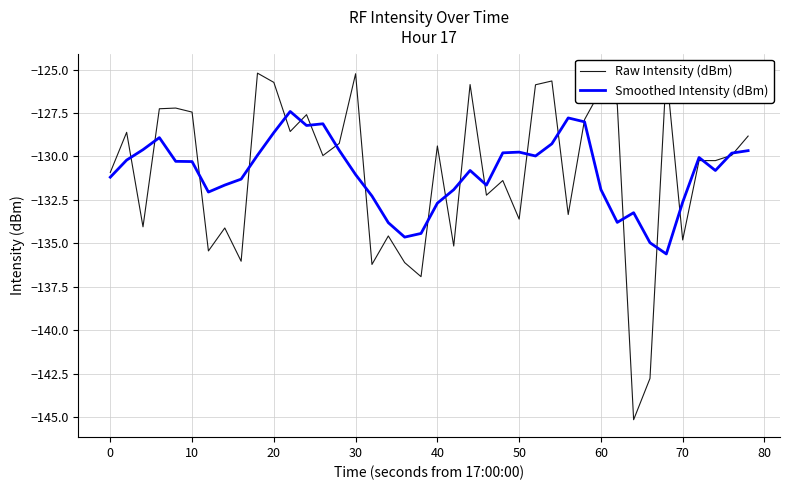

What is the highest value of the Smoothed Intensity (dBm) series?

-127.4